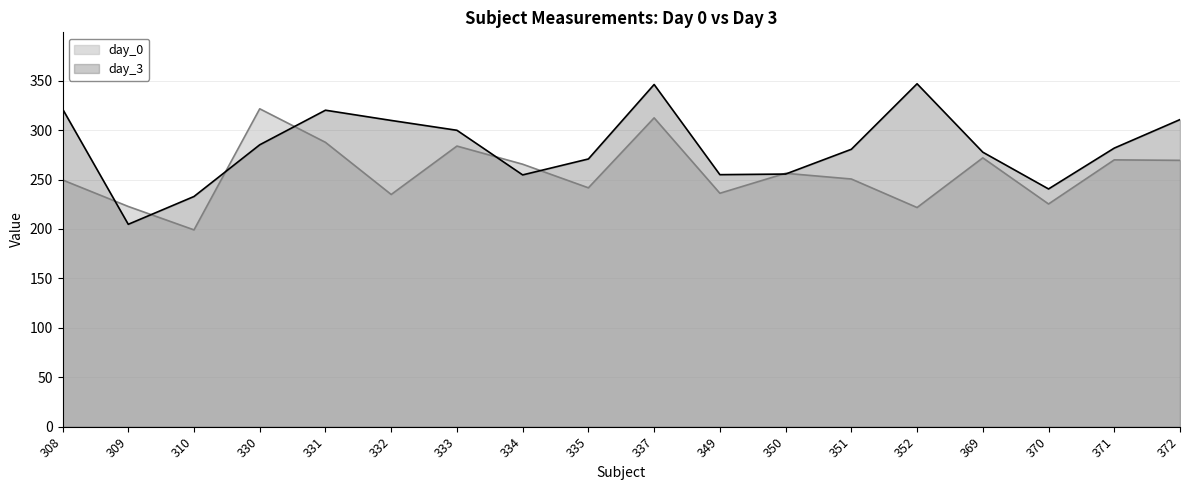

Is the value of day_3 at 349 greater than the value of day_0 at 372?

No